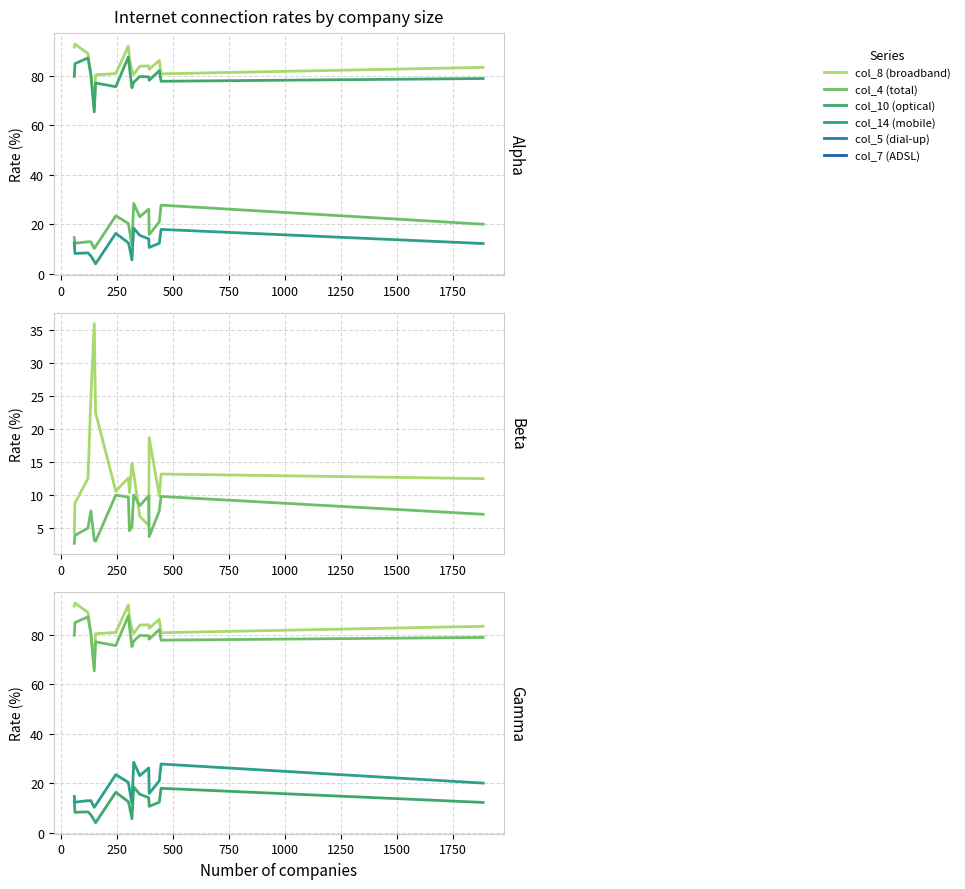

What is the sum of all col_14 (mobile) values?

237.0